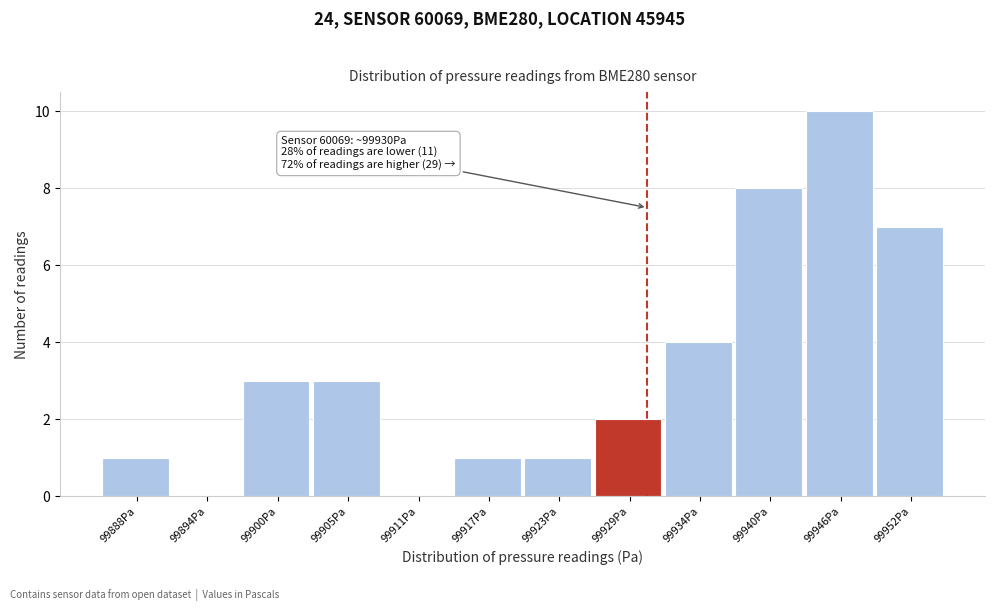

Over which range of the x-axis is the bar tallest?

99943 to 99949